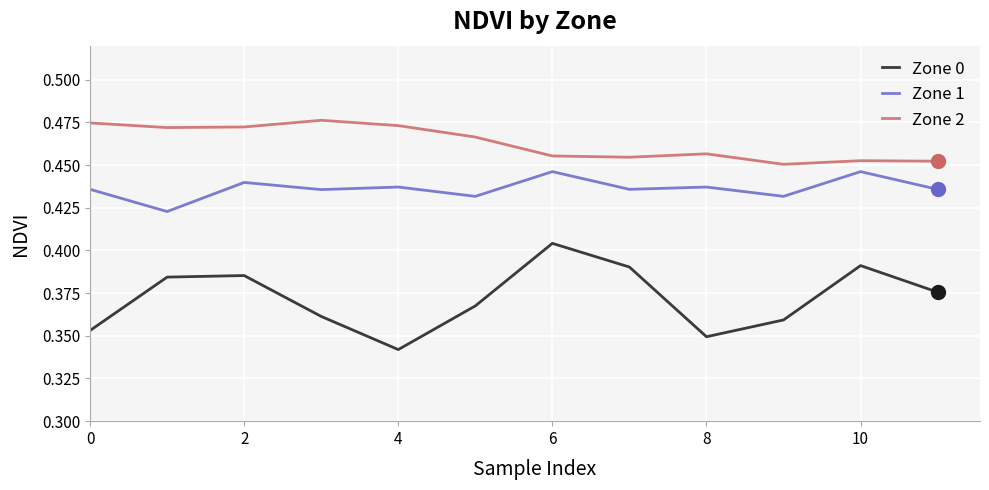

True or false: Zone 1 and Zone 0 intersect in this chart.

False